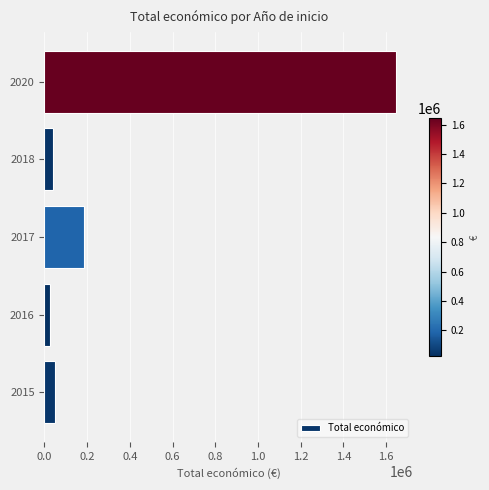

What is the sum of all values?

1949252